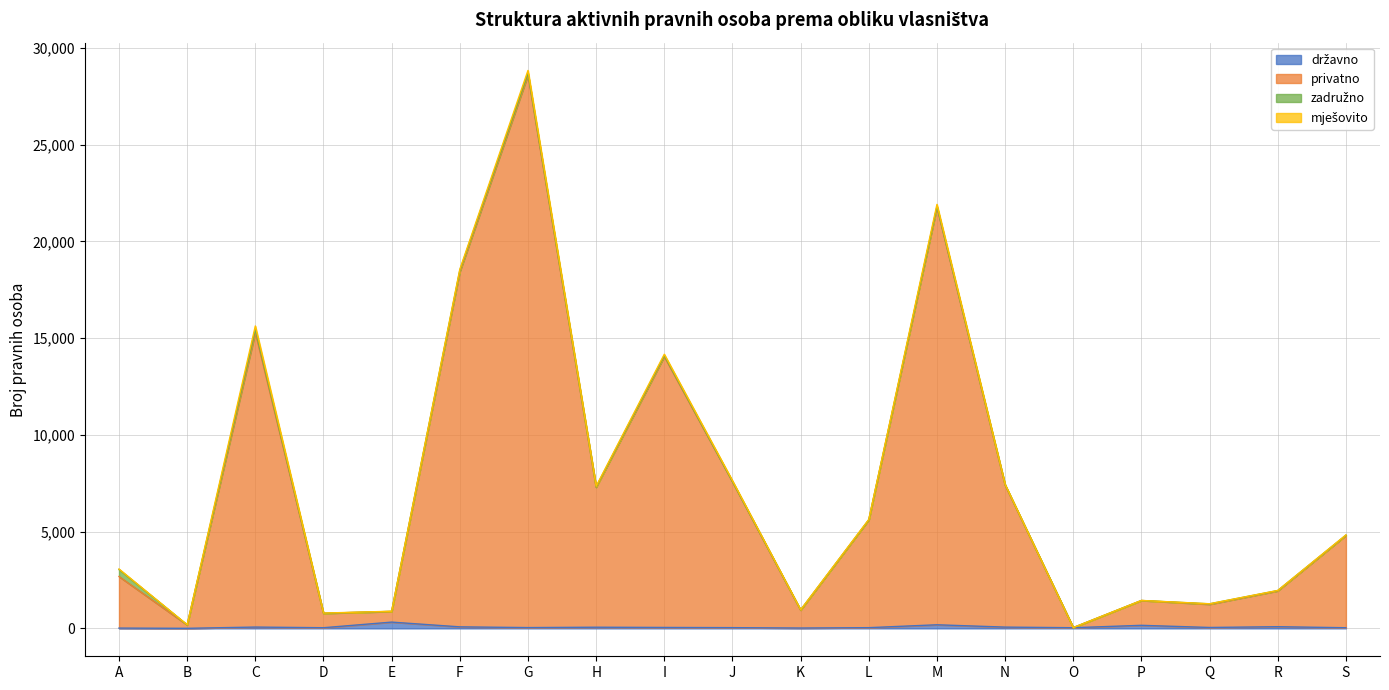

Between B and O, which series saw the biggest shift?

privatno